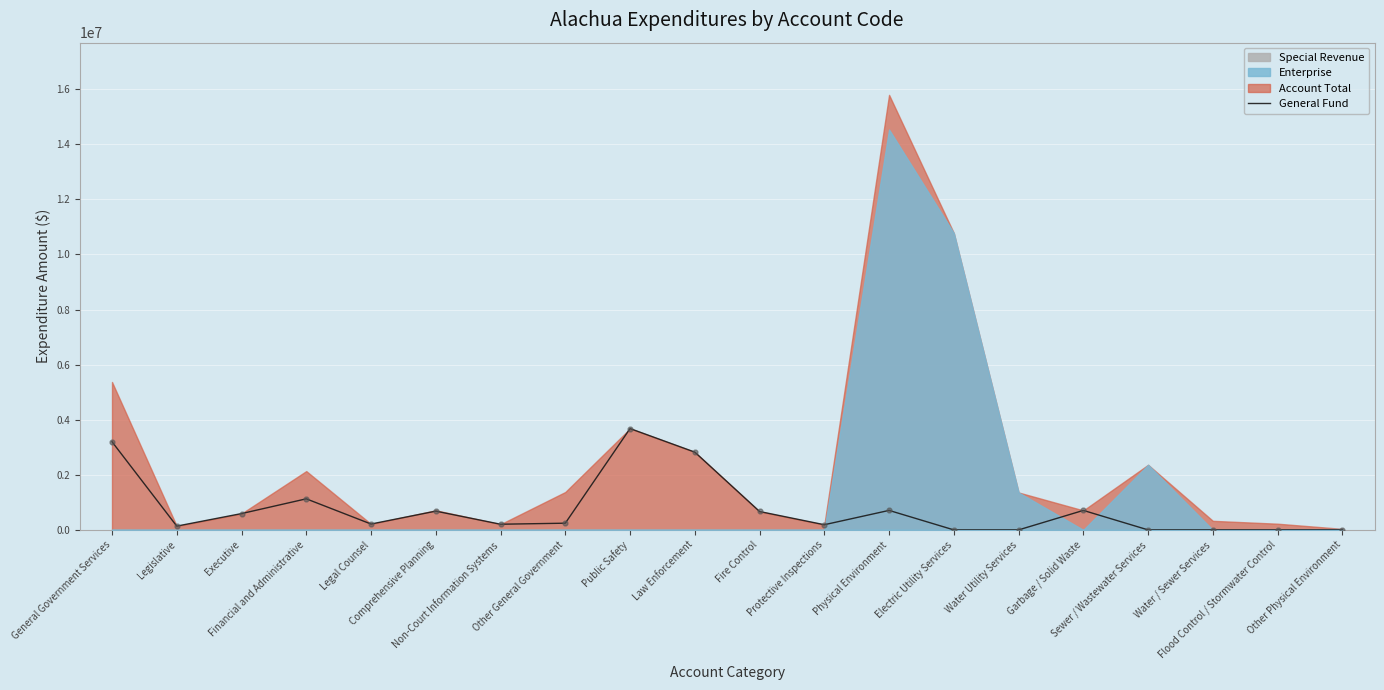

Between Legislative and Legal Counsel, which is larger?

Legal Counsel